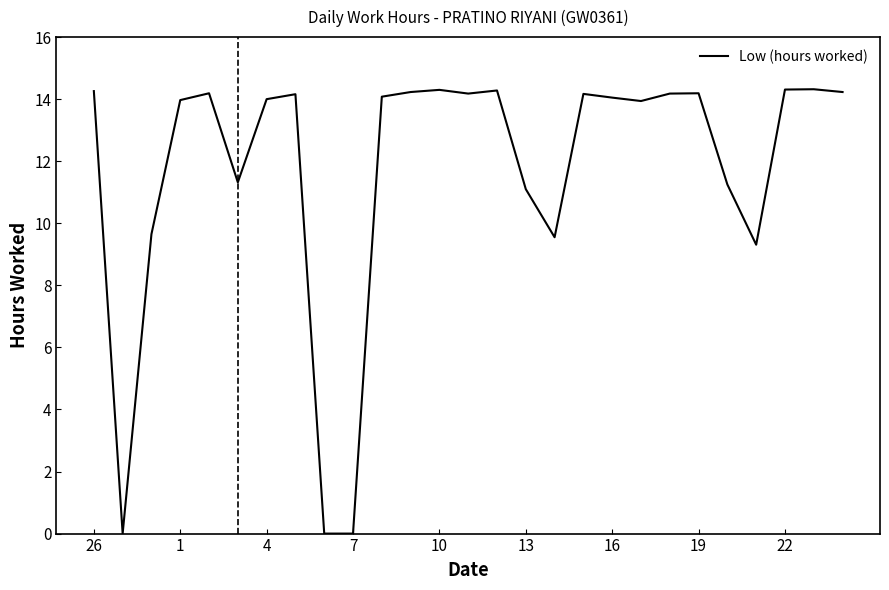

What is the greatest value displayed?

14.3